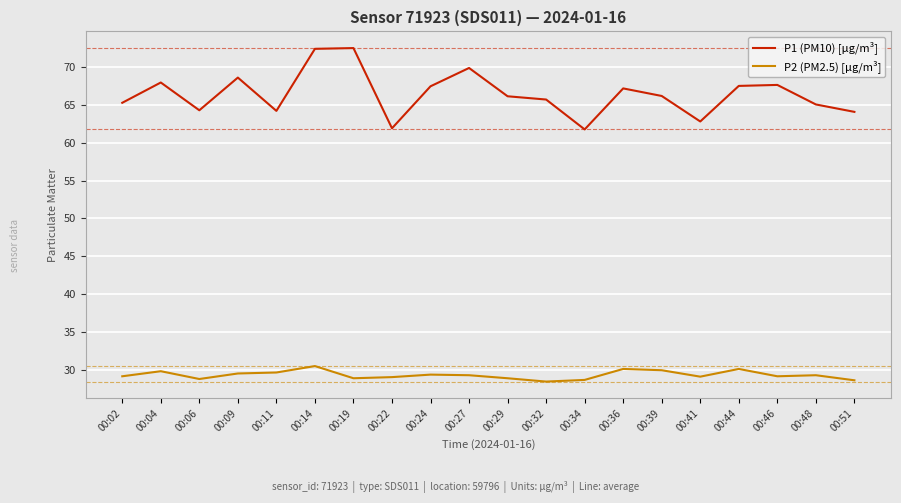

What is the difference between the highest and lowest values at 00:14?

41.9